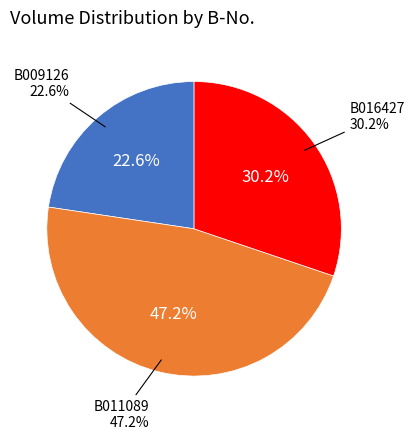

Which category has the smallest portion of the pie?

B009126